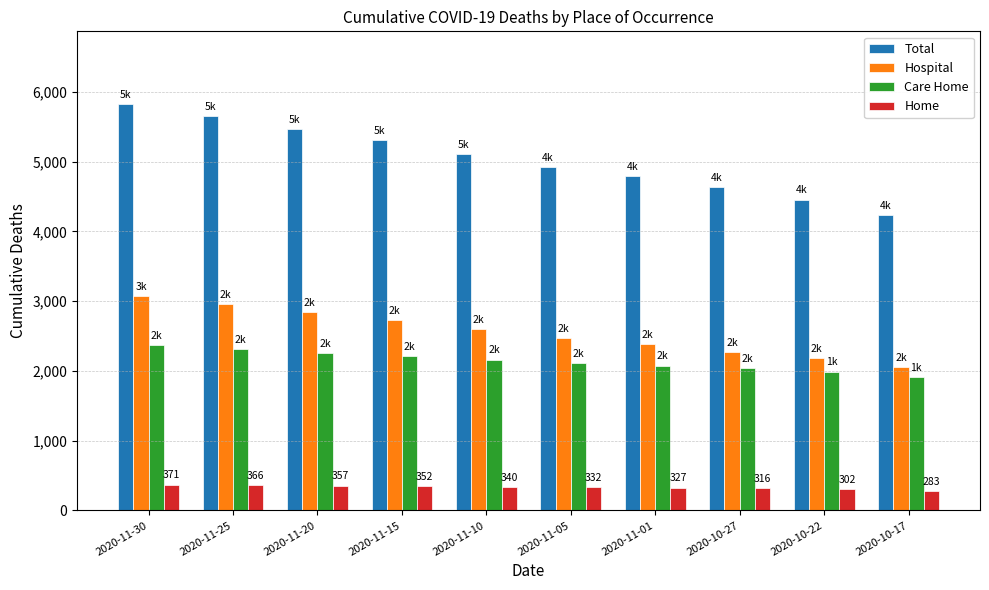

What is the sum of all Hospital values?

25559